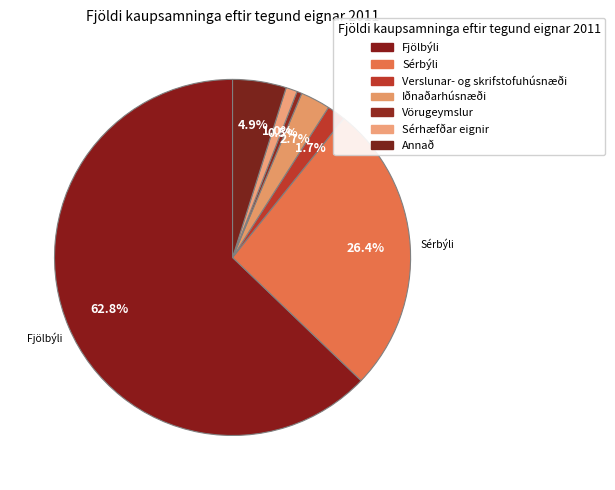

To the nearest percent, what portion does Annað represent?

5%